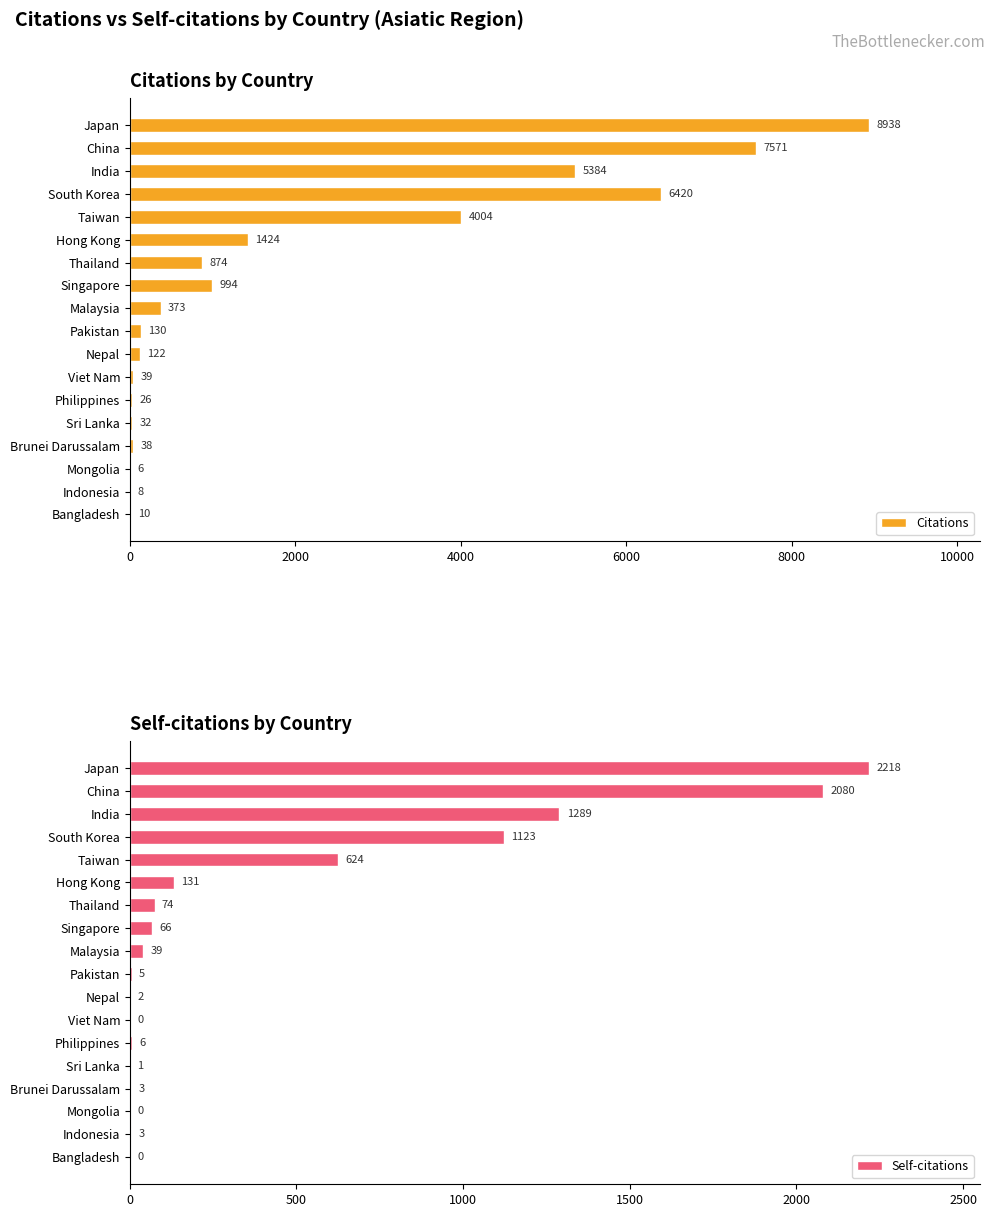

Rank the series by their maximum value, from highest to lowest.

Citations, Self-citations